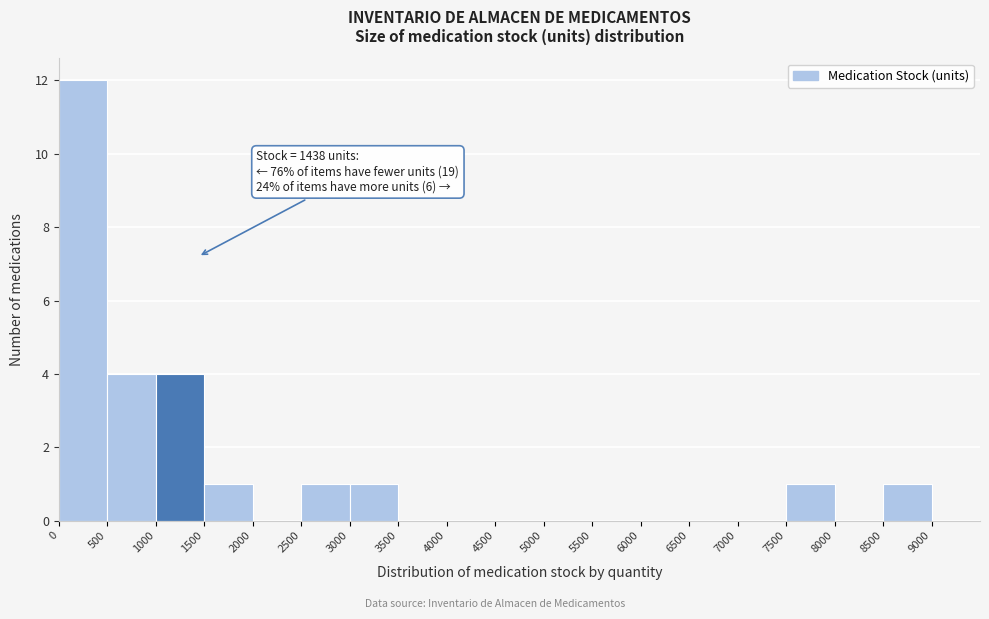

Over which range of the x-axis is the bar tallest?

0 to 500